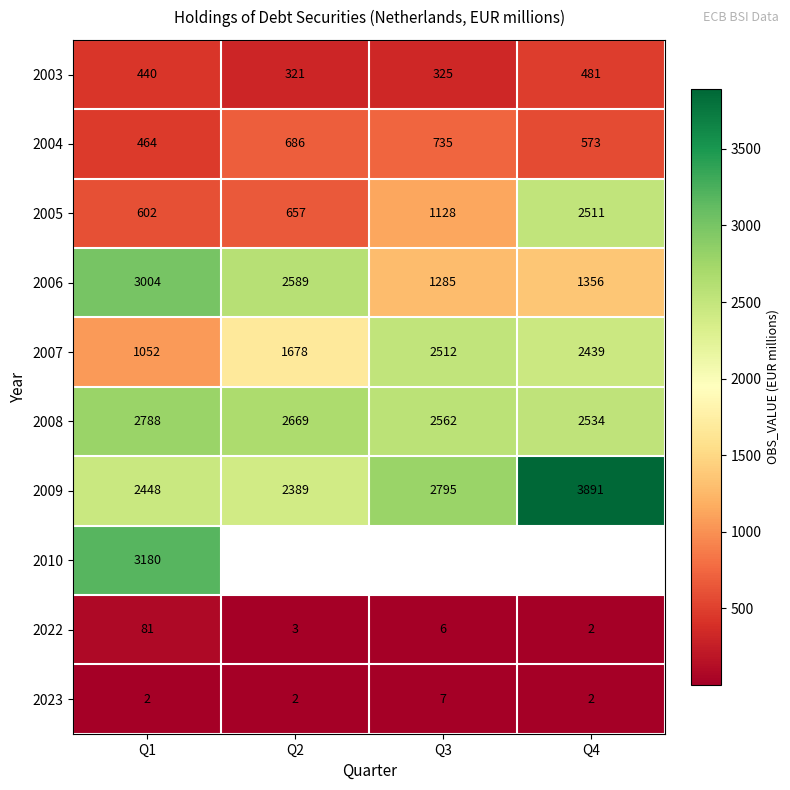

At which category does the chart reach its minimum across all series?

Q4